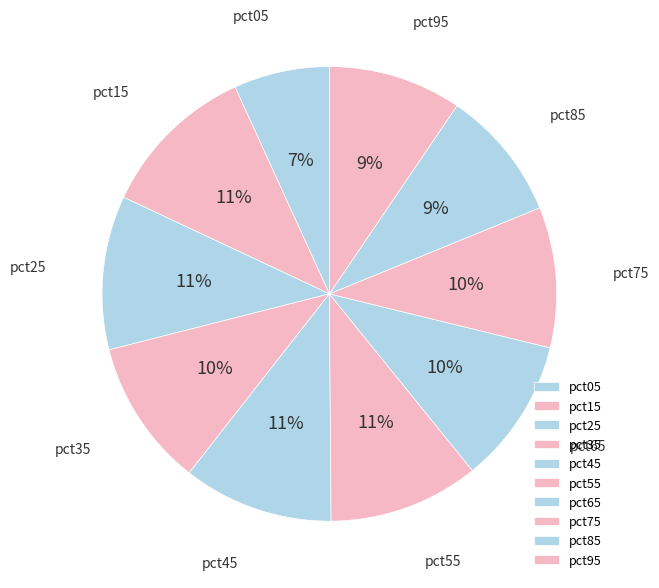

What percentage is the pct75 slice, to the nearest percent?

10%